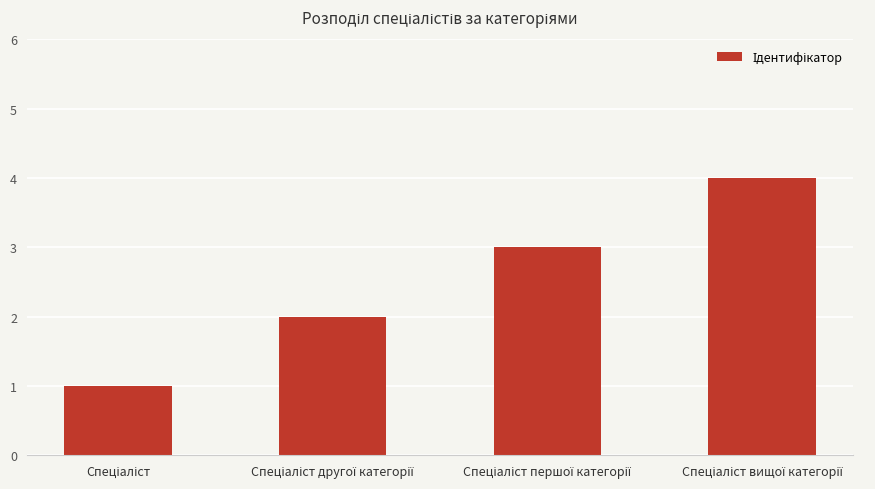

What is the sum of all values?

10